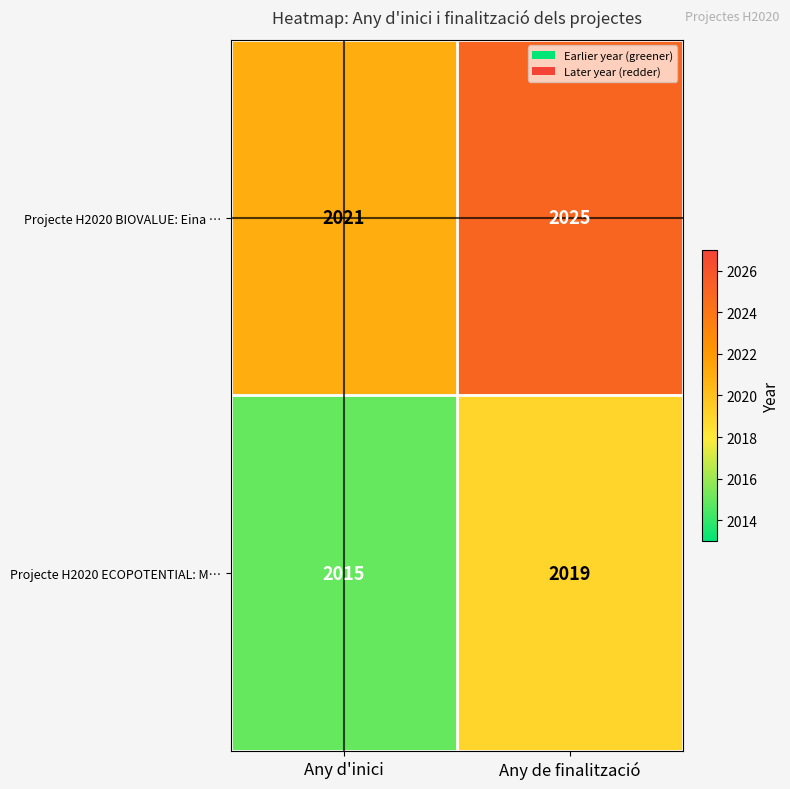

What is the spread (max minus min) of values at Any de finalització?

6